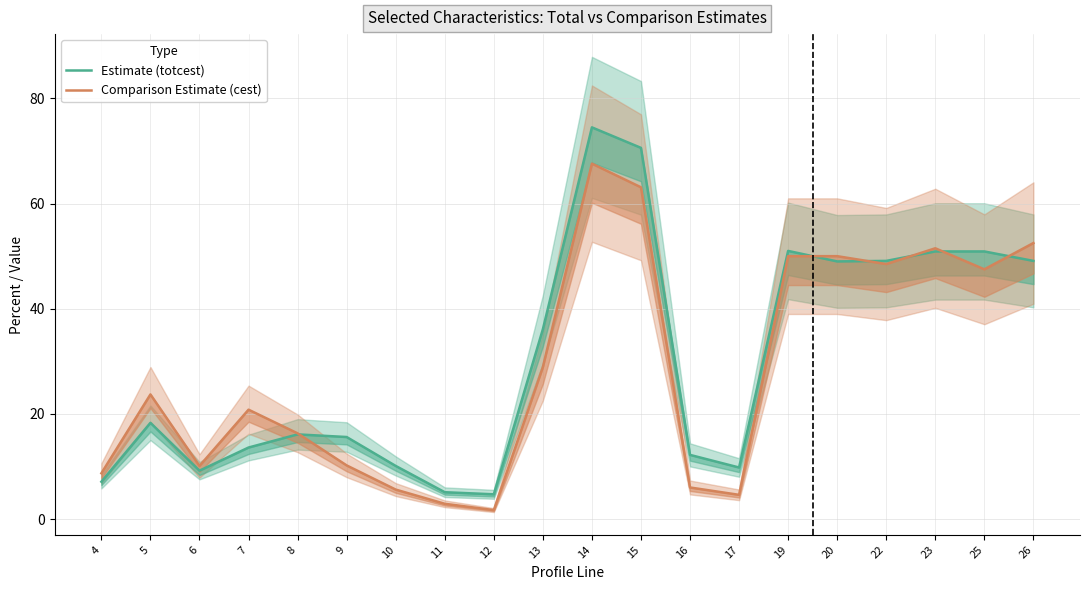

Rank the categories by Estimate (totcest) value from highest to lowest.

14, 15, 19, 23, 25, 22, 26, 20, 13, 5, 8, 9, 7, 16, 10, 17, 6, 4, 11, 12